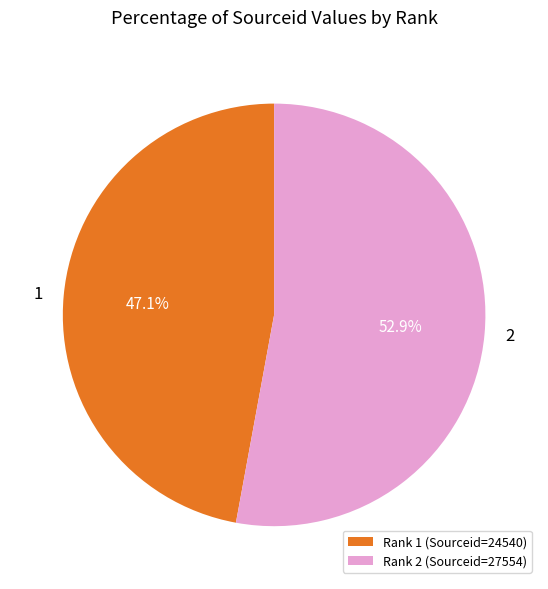

Rank the categories by value from highest to lowest.

Rank 2 (Sourceid=27554), Rank 1 (Sourceid=24540)